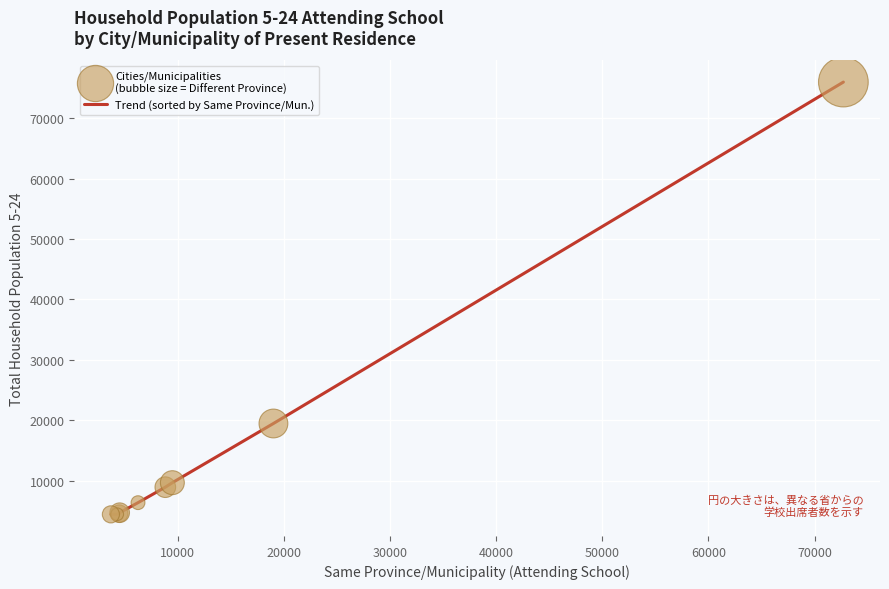

What is the difference between the maximum and minimum values?

71523